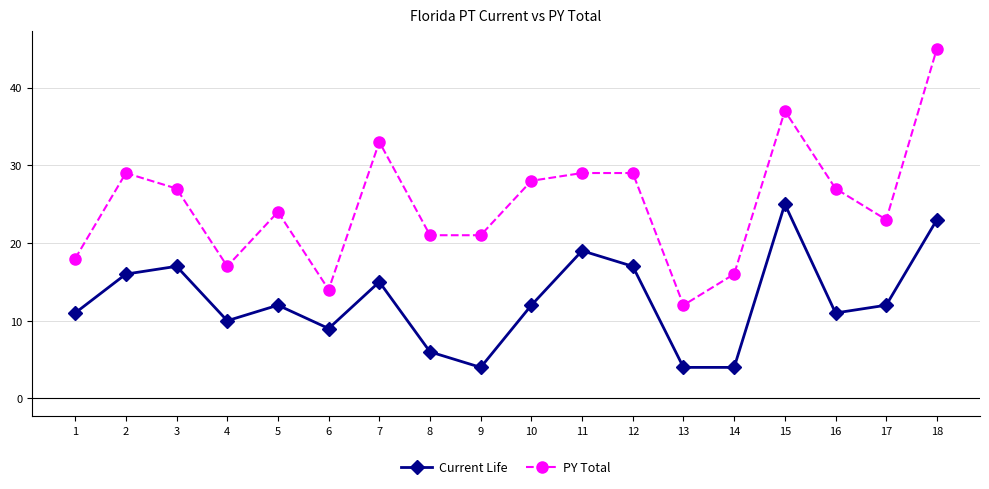

What is the difference between the maximum and minimum values in the Current Life series?

21